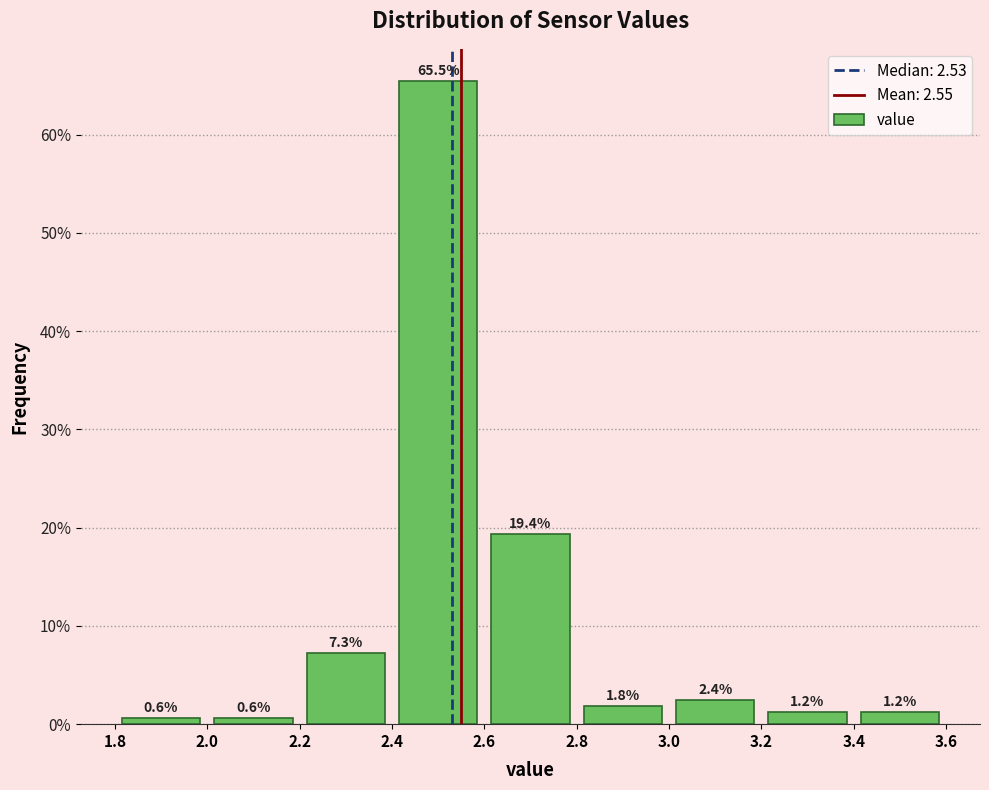

Reading left to right, transcribe this chart: for each bar, give the range it covers on the x-axis and its height.

1.8 to 2.0: 0.6
2.0 to 2.2: 0.6
2.2 to 2.4: 7.3
2.4 to 2.6: 65.5
2.6 to 2.8: 19.4
2.8 to 3.0: 1.8
3.0 to 3.2: 2.4
3.2 to 3.4: 1.2
3.4 to 3.6: 1.2